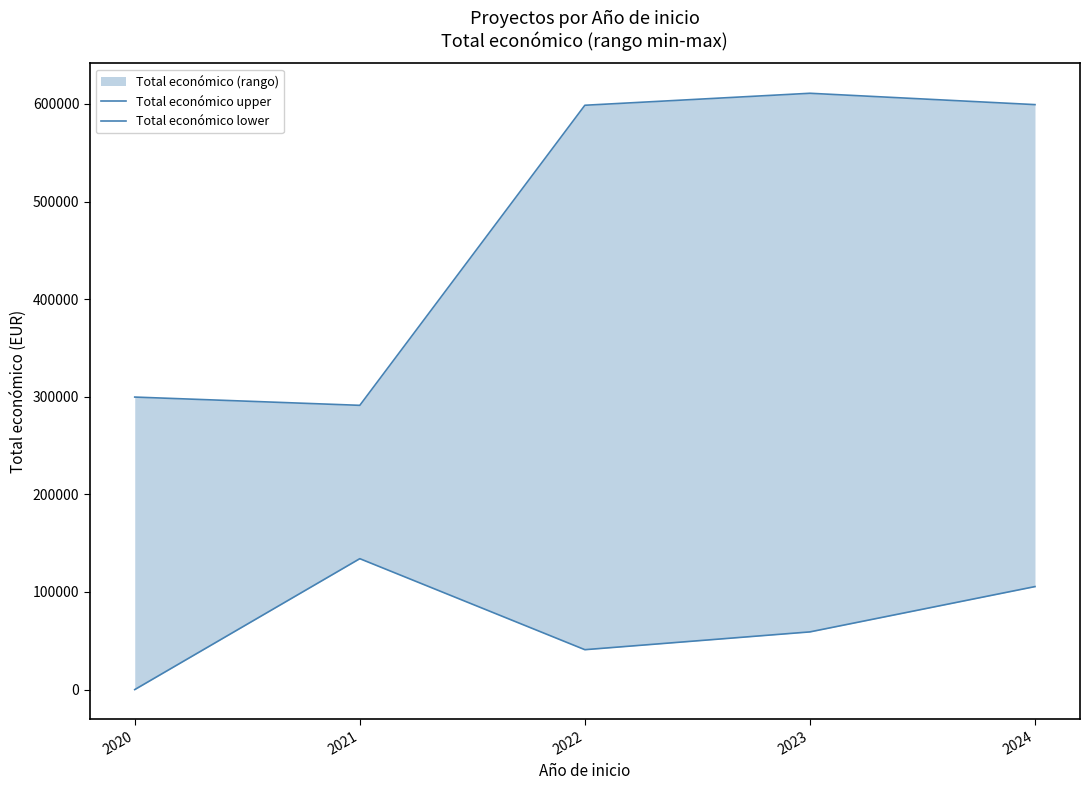

Reading left to right, list all the values displayed in this chart.

Total económico upper: 2020=299670	2021=291200	2022=598609	2023=610889	2024=599262
Total económico lower: 2020=0	2021=134112	2022=40876	2023=59106	2024=105516